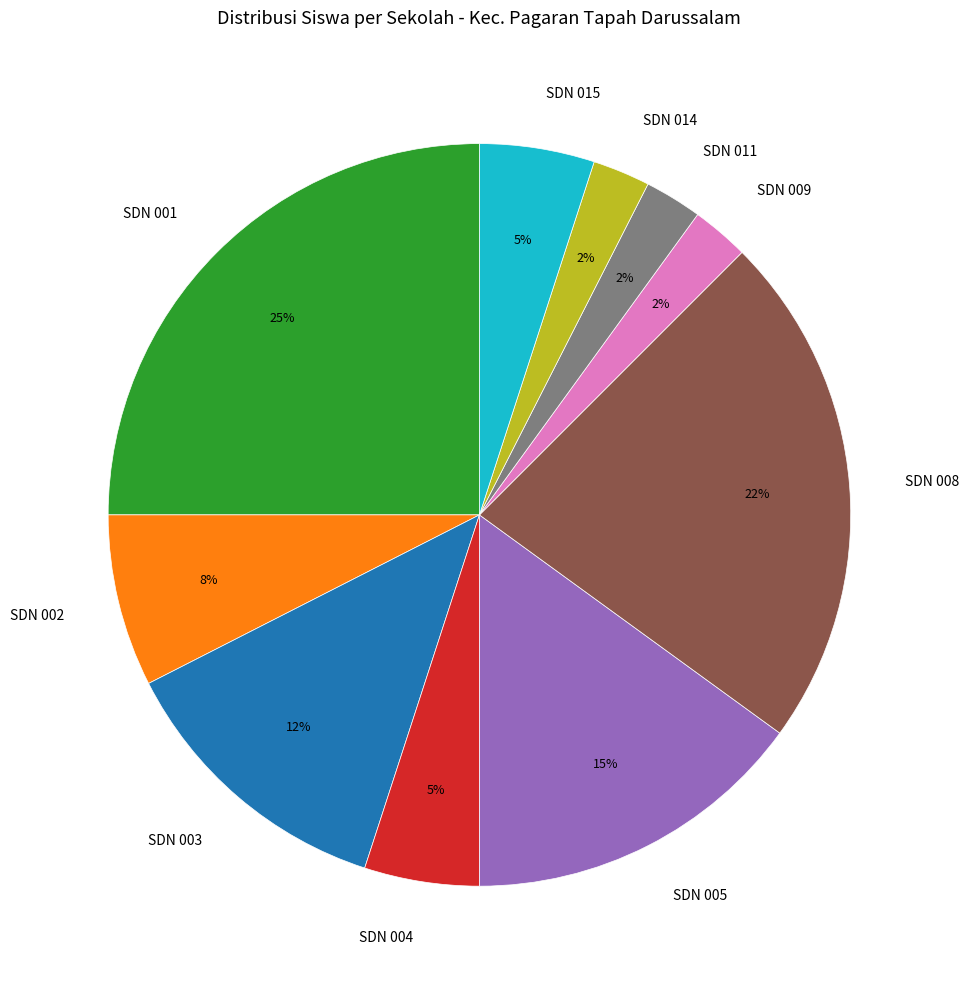

To the nearest percent, what percentage of the pie is SDN 004?

5%